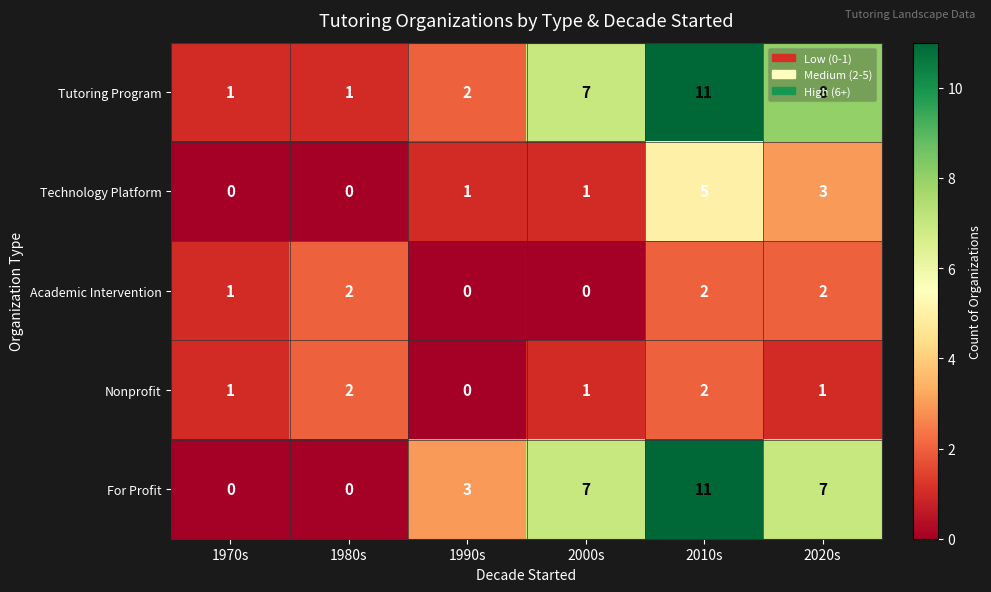

What is the average value of the For Profit series?

5